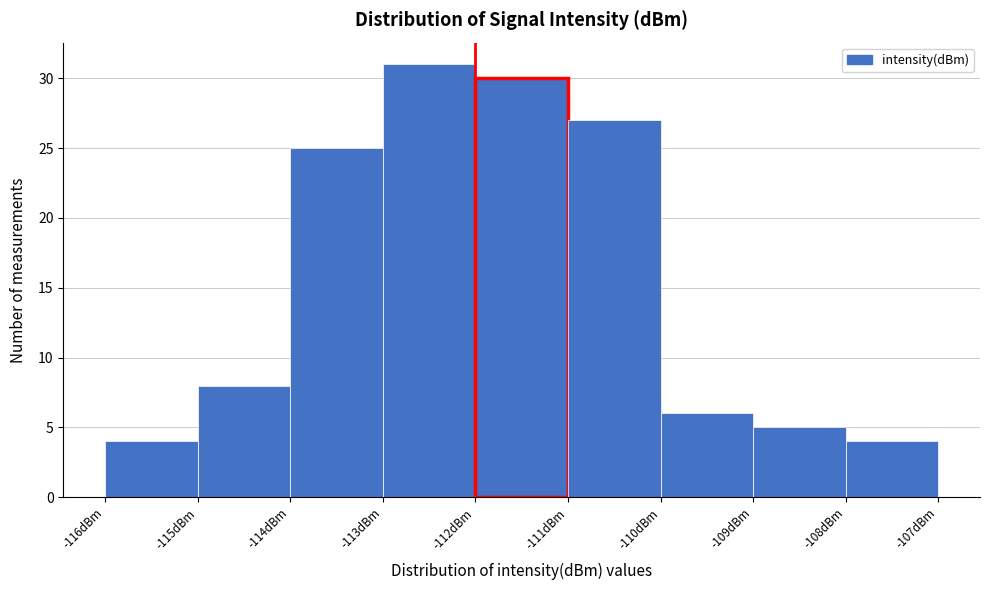

Over which range of the x-axis is the bar tallest?

-113 to -112